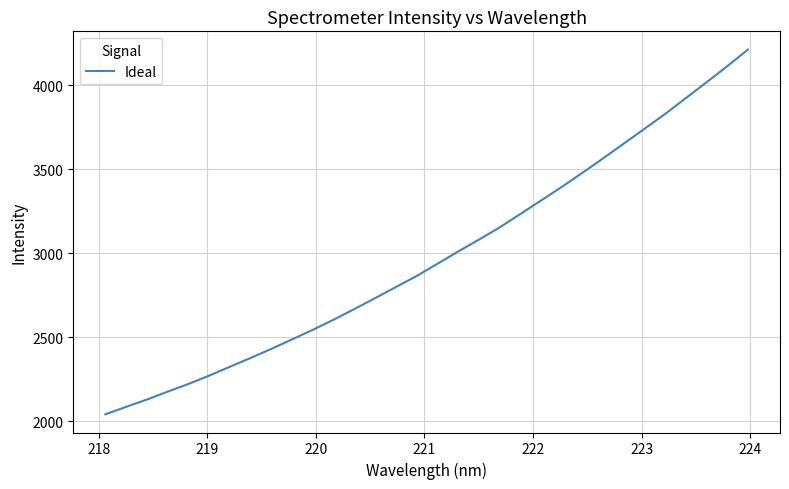

What is the maximum value shown in the chart?

4214.0